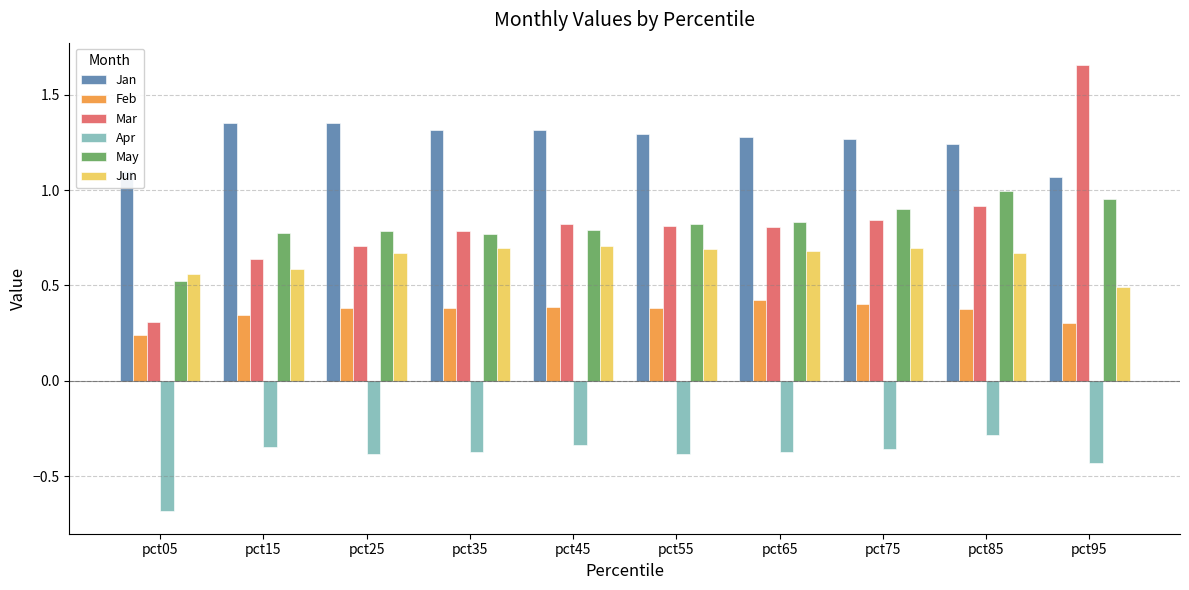

Is the value of Jan at pct85 greater than the value of Mar at pct15?

Yes